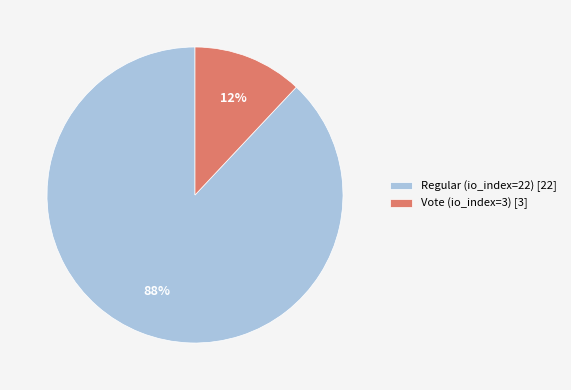

What is the smallest slice in the pie chart?

Vote (io_index=3)